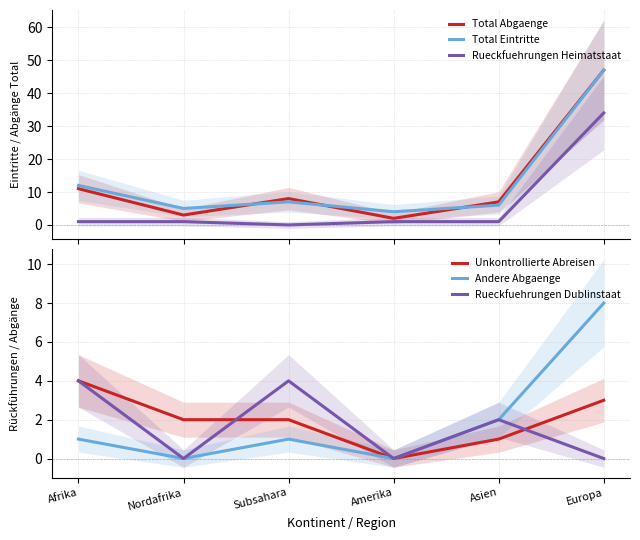

True or false: Rueckfuehrungen Dublinstaat and Unkontrollierte Abreisen cross at least once.

True